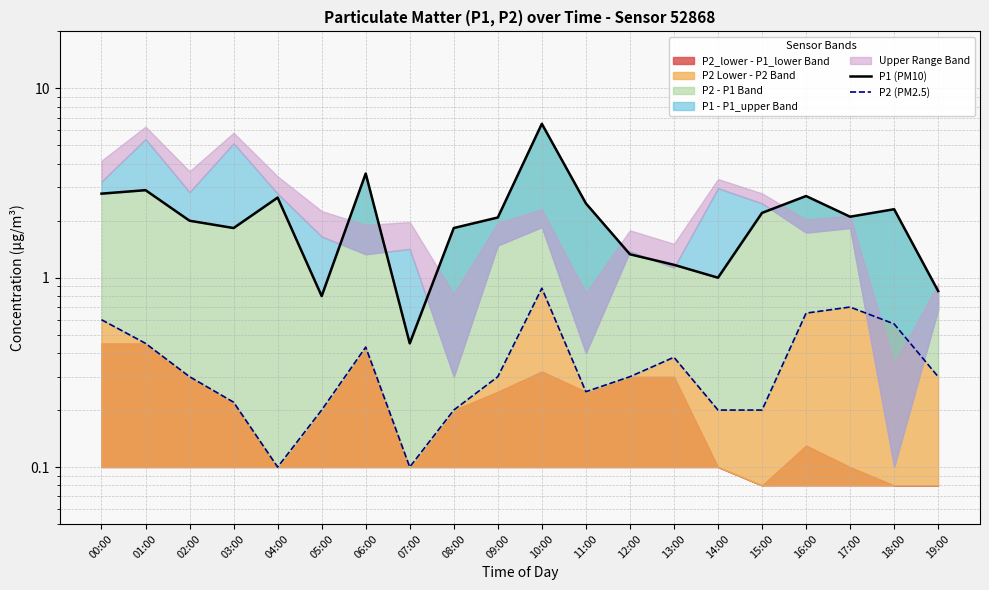

The P1 (PM10) series shows 2.6 at 04:00. True or false?

True